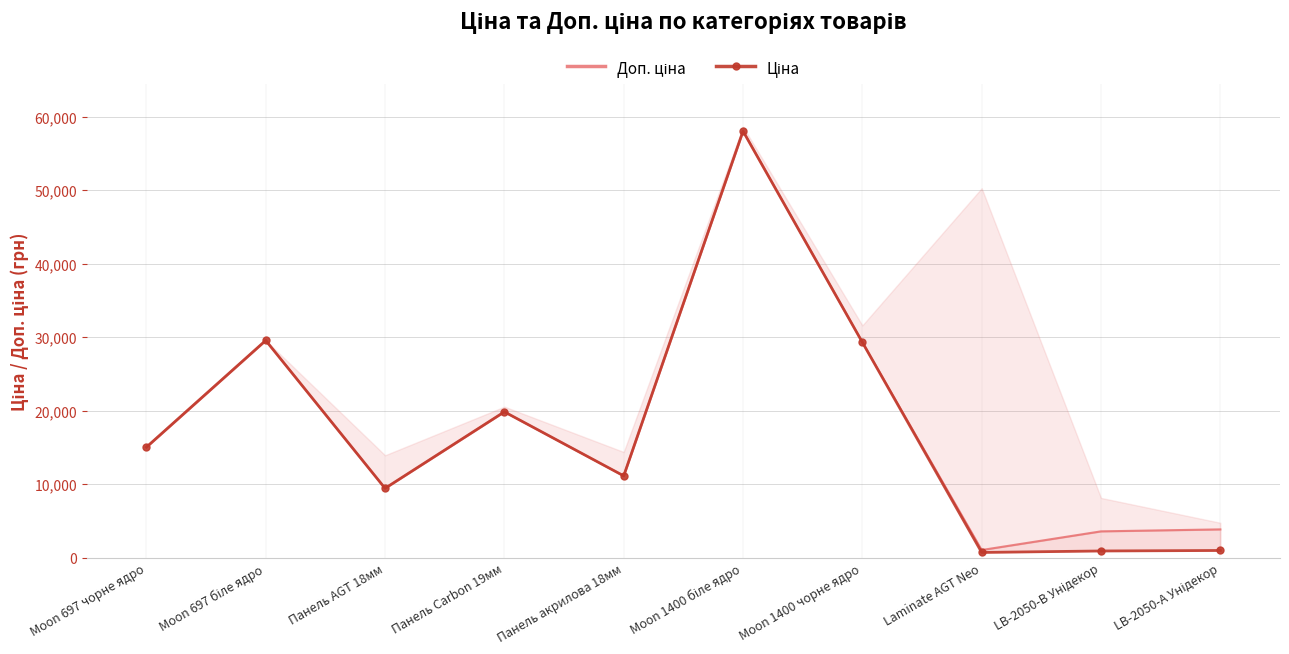

Does the chart have visible grid lines?

Yes